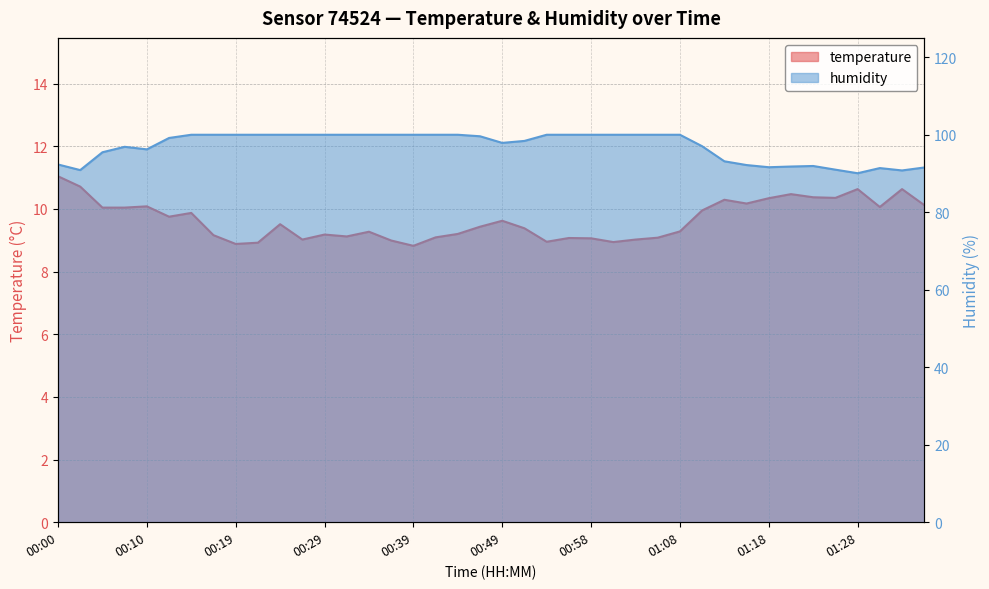

Where is the first local minimum for humidity?

00:02